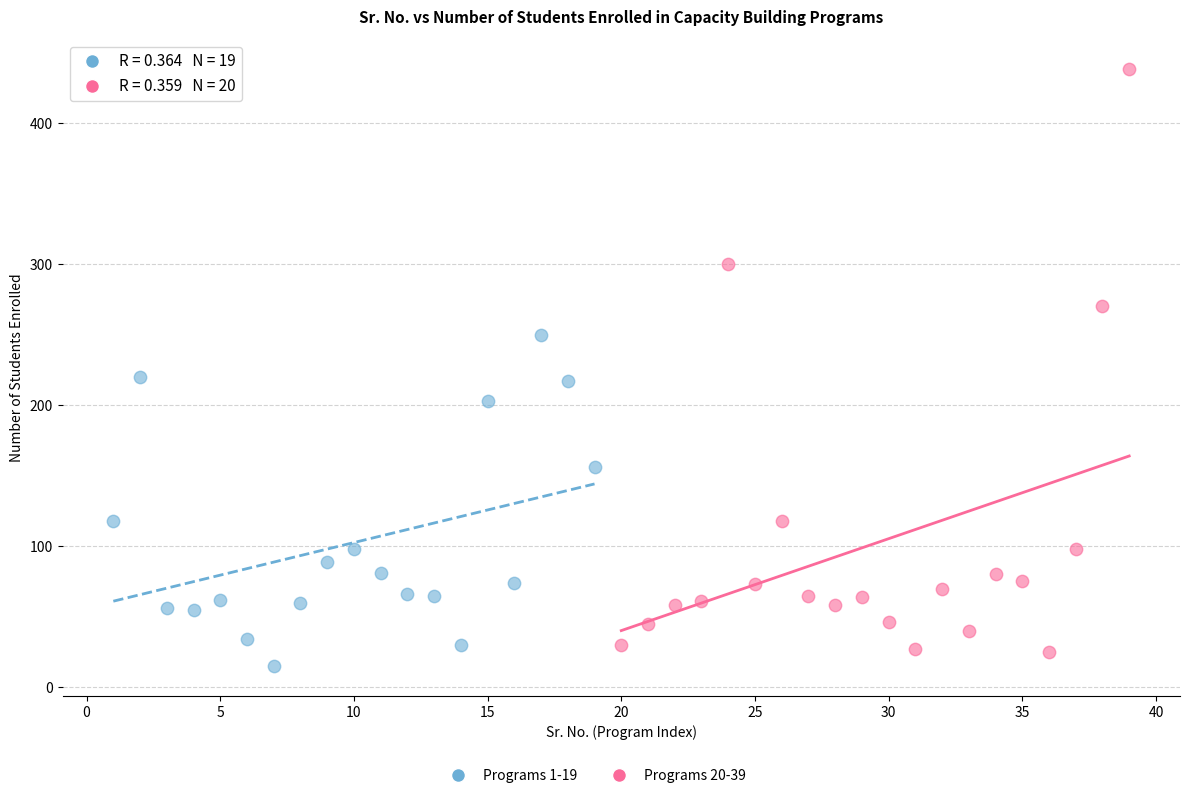

Which series reaches the maximum Y coordinate?

Programs 20-39